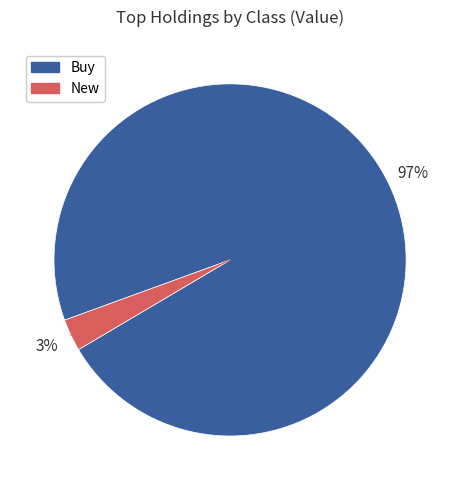

To the nearest percent, what is the average slice percentage?

50%